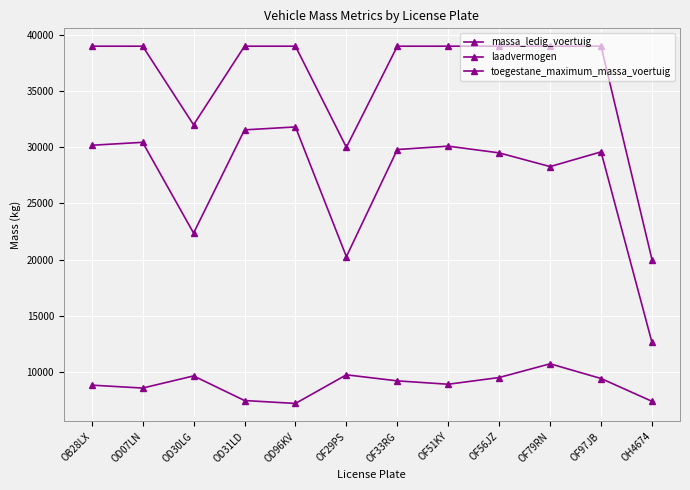

What is the value of the toegestane_maximum_massa_voertuig point at the 8th from the left?

39000